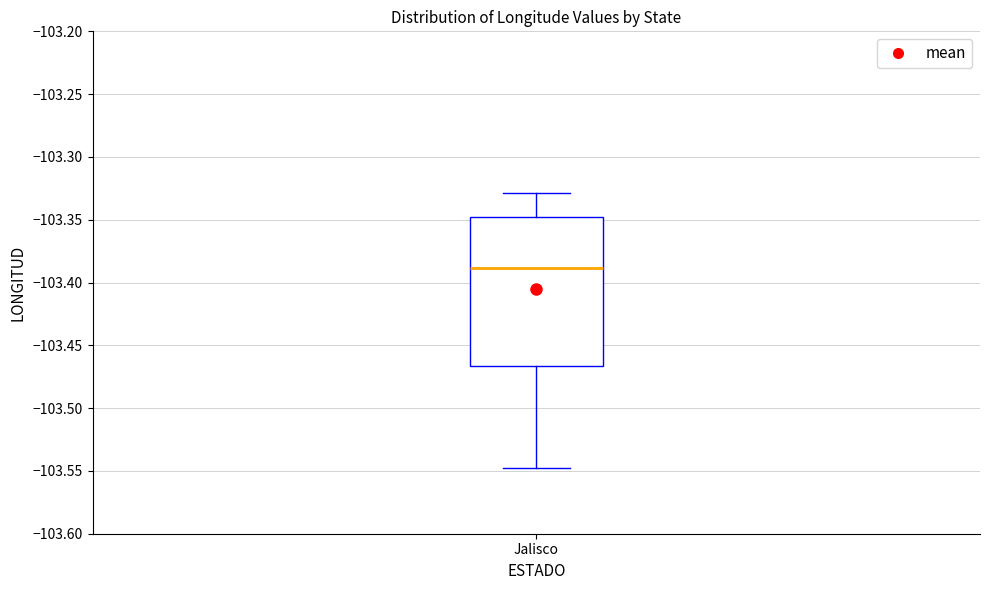

Read this box plot against the y-axis: the position of the median line, the range covered by the box, and the ends of both whiskers. The values are not printed on the chart, so give them approximately, as read against the axis.

median -103.390, box -103.465 to -103.350, whiskers -103.550 to -103.330